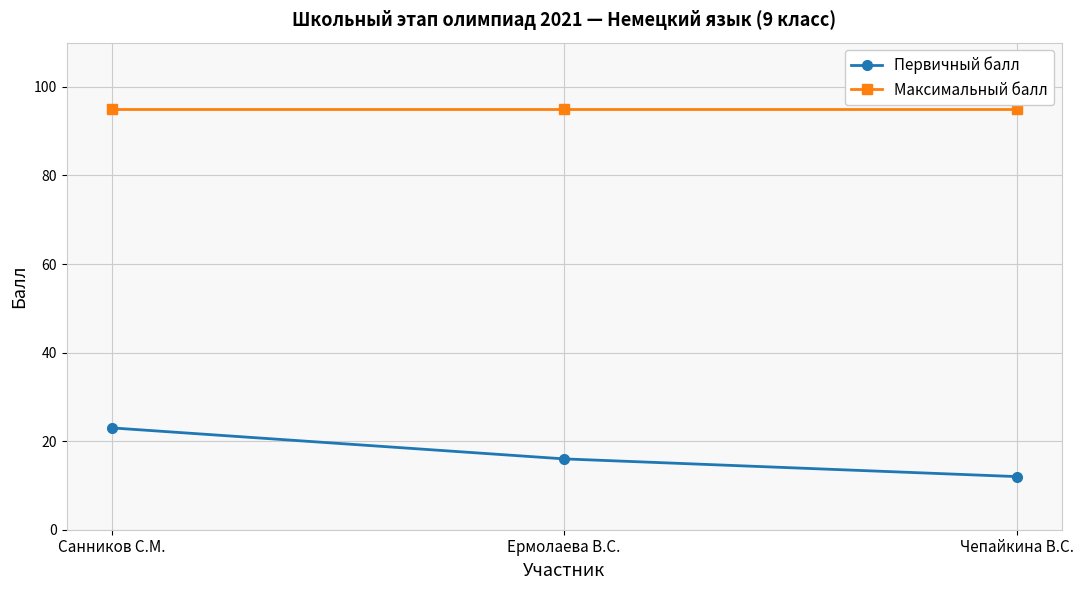

Rank the series at Санников С.М. from highest to lowest value.

Максимальный балл, Первичный балл